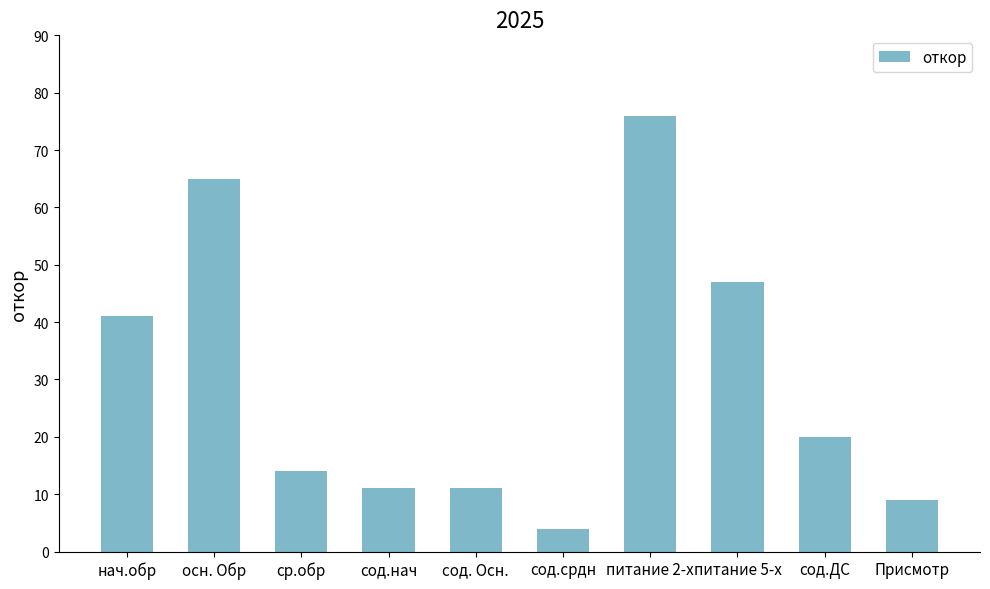

Are the bars horizontal?

No